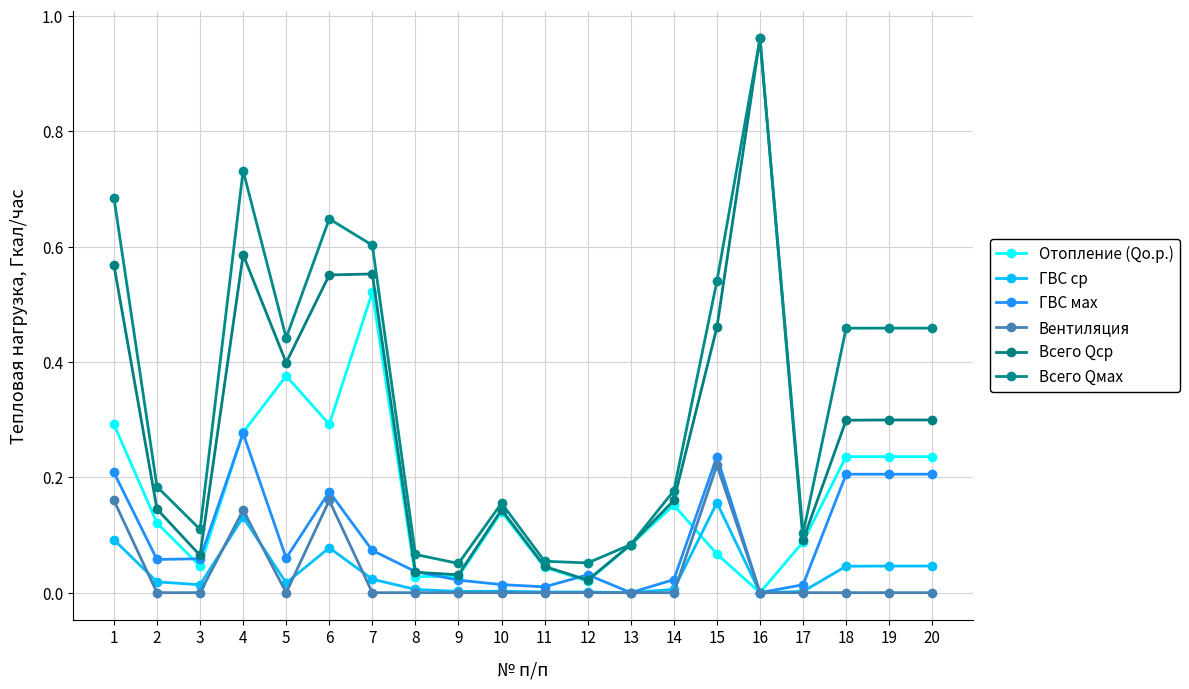

Which series has the largest total across all categories?

Всего Qмах